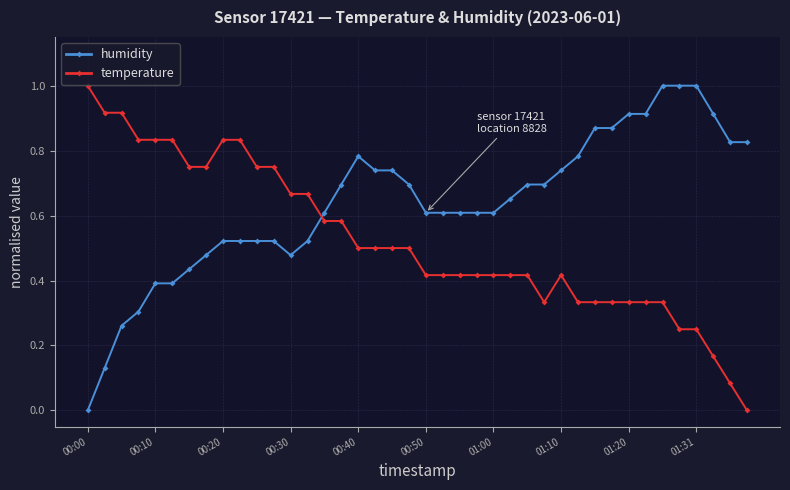

True or false: humidity and temperature intersect in this chart.

True